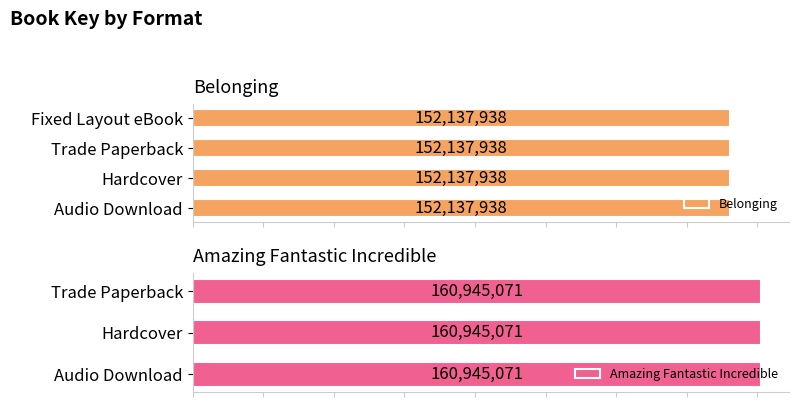

Is the value of Amazing Fantastic Incredible at Hardcover greater than the value of Belonging at Audio Download?

Yes